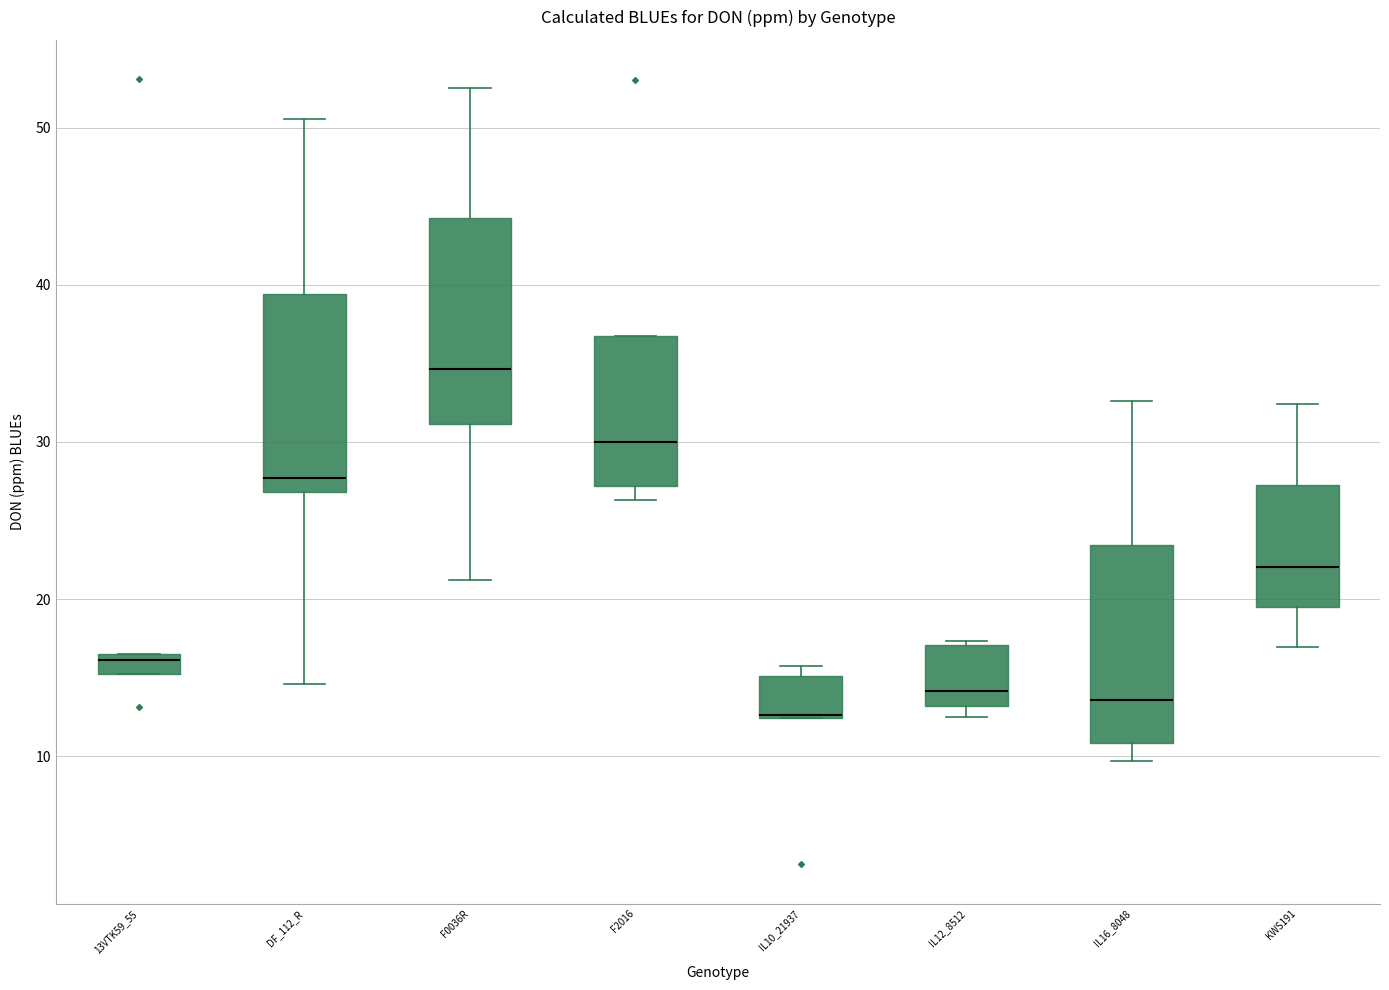

Where is the lower edge of the box for IL12_8512 on the y-axis? The values are not printed on the chart, so give them approximately, as read against the axis.

13